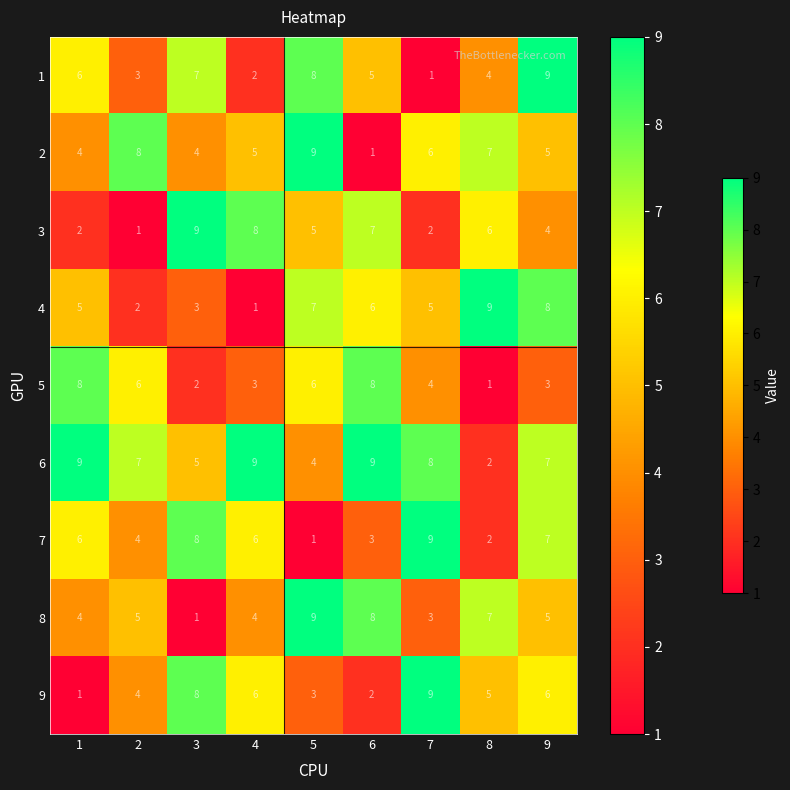

The value of 1 at 8 is 4. True or false?

True